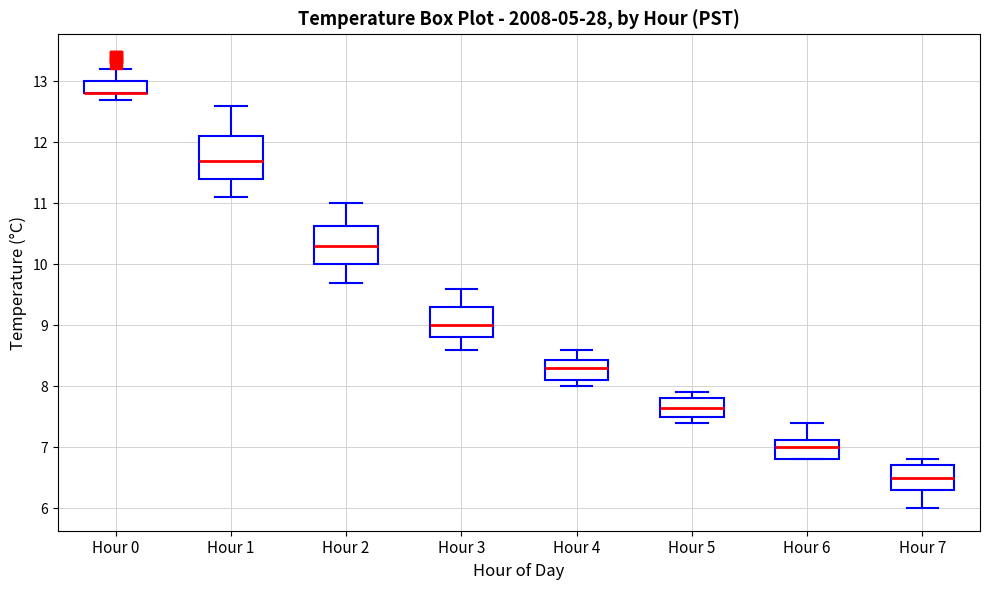

Reading left to right, transcribe this box plot: for each box, give where its median line is, the range the box spans, and where its two whiskers end, as read against the y-axis. The values are not printed on the chart, so give them approximately, as read against the axis.

Hour 0: median 12.8 (drawn on the box's lower edge), box 12.8 to 13.0, whiskers 12.7 to 13.2
Hour 1: median 11.7, box 11.4 to 12.1, whiskers 11.1 to 12.6
Hour 2: median 10.3, box 10.0 to 10.6, whiskers 9.7 to 11.0
Hour 3: median 9.0, box 8.8 to 9.3, whiskers 8.6 to 9.6
Hour 4: median 8.3, box 8.1 to 8.4, whiskers 8.0 to 8.6
Hour 5: median 7.7, box 7.5 to 7.8, whiskers 7.4 to 7.9
Hour 6: median 7.0, box 6.8 to 7.1, whiskers 6.8 to 7.4
Hour 7: median 6.5, box 6.3 to 6.7, whiskers 6.0 to 6.8